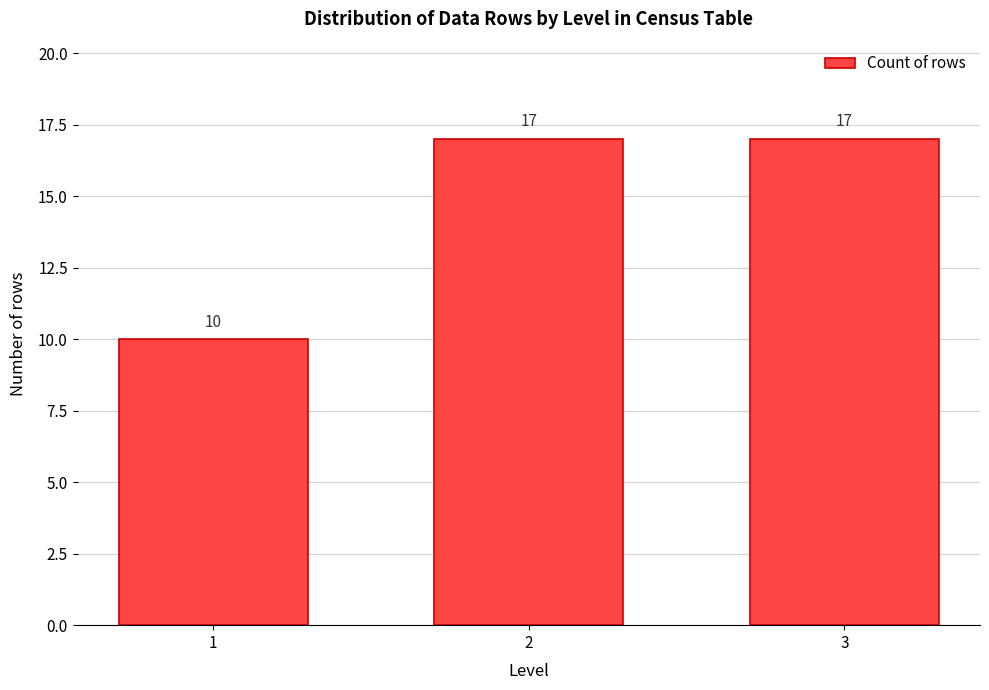

Reading left to right, list all the values displayed in this chart.

1=10	2=17	3=17